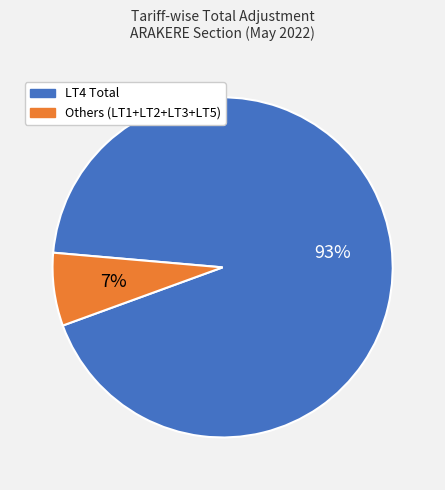

Does any single category account for the majority?

Yes